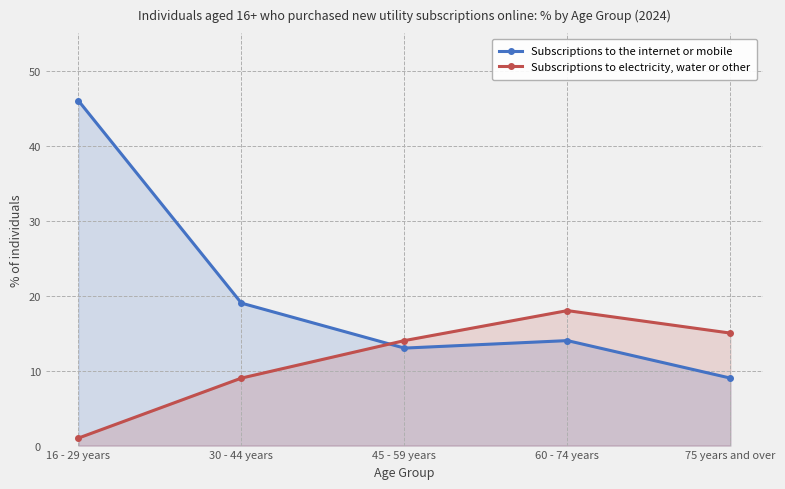

True or false: Subscriptions to the internet or mobile has a value of 13 at 45 - 59 years.

True